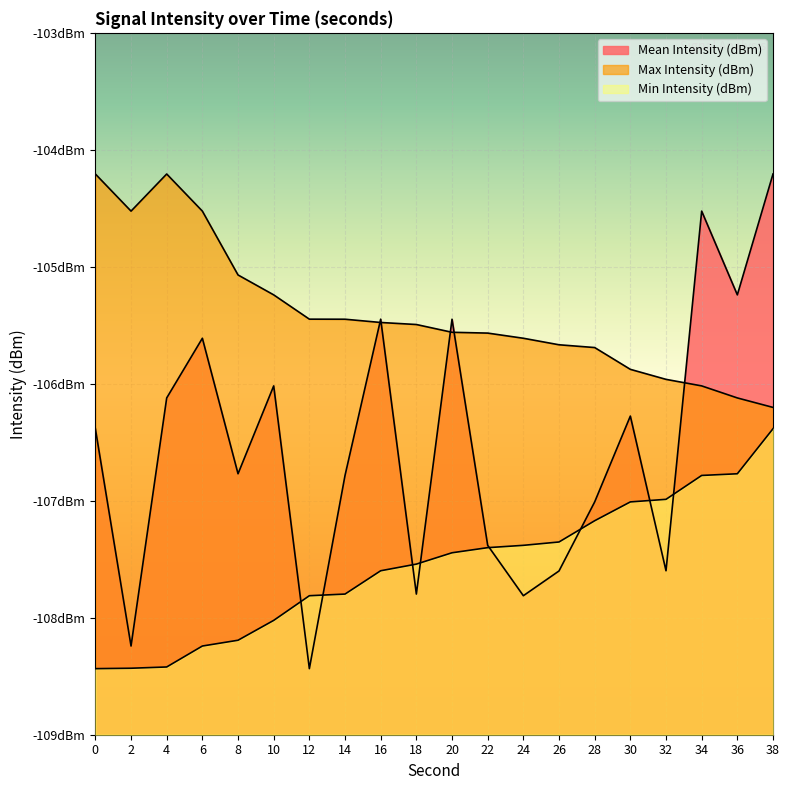

At which category is the sum across all series the highest?

38